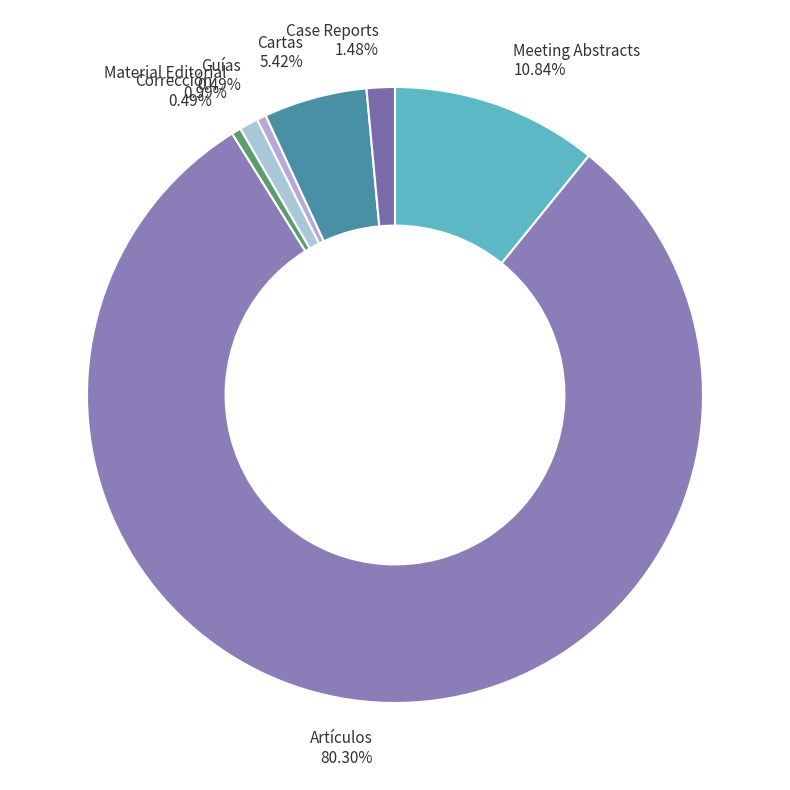

What is the total percentage of Artículos and Guías?

80.8%